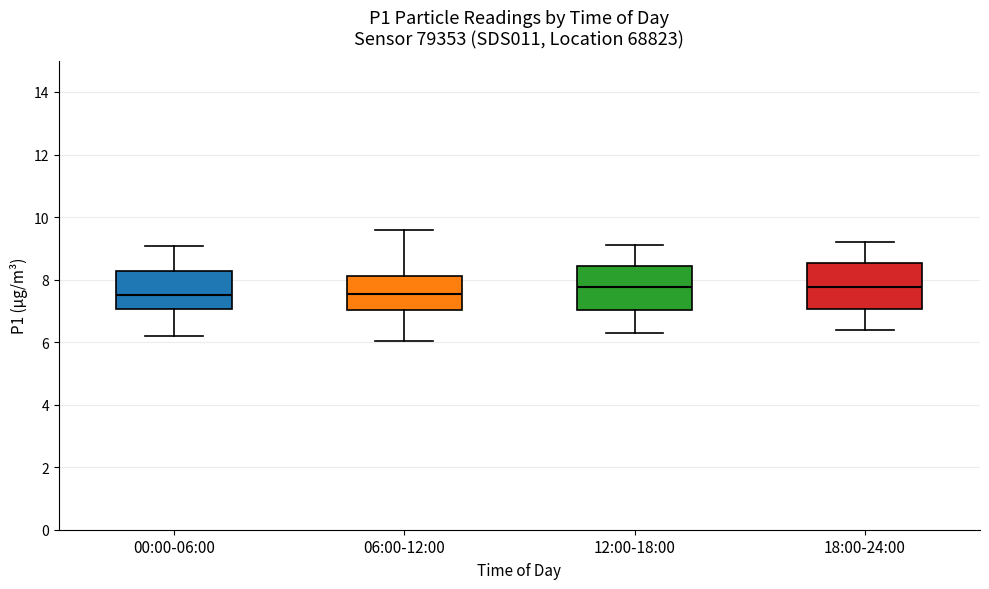

Reading left to right, read every box against the y-axis: the position of its median line, the range the box covers, and the ends of its whiskers. The values are not printed on the chart, so give them approximately, as read against the axis.

00:00-06:00: median 7.6, box 7.0 to 8.2, whiskers 6.2 to 9.0
06:00-12:00: median 7.6, box 7.0 to 8.2, whiskers 6.0 to 9.6
12:00-18:00: median 7.8, box 7.0 to 8.4, whiskers 6.4 to 9.2
18:00-24:00: median 7.8, box 7.0 to 8.6, whiskers 6.4 to 9.2